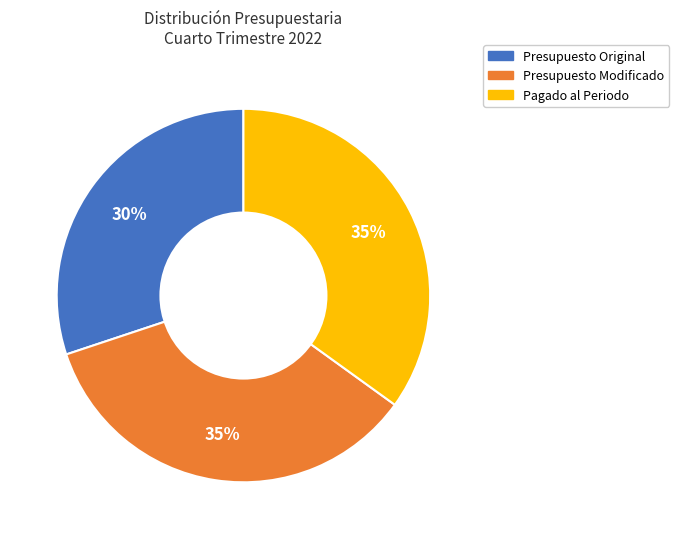

What percentage is the Presupuesto Modificado slice, to the nearest percent?

35%